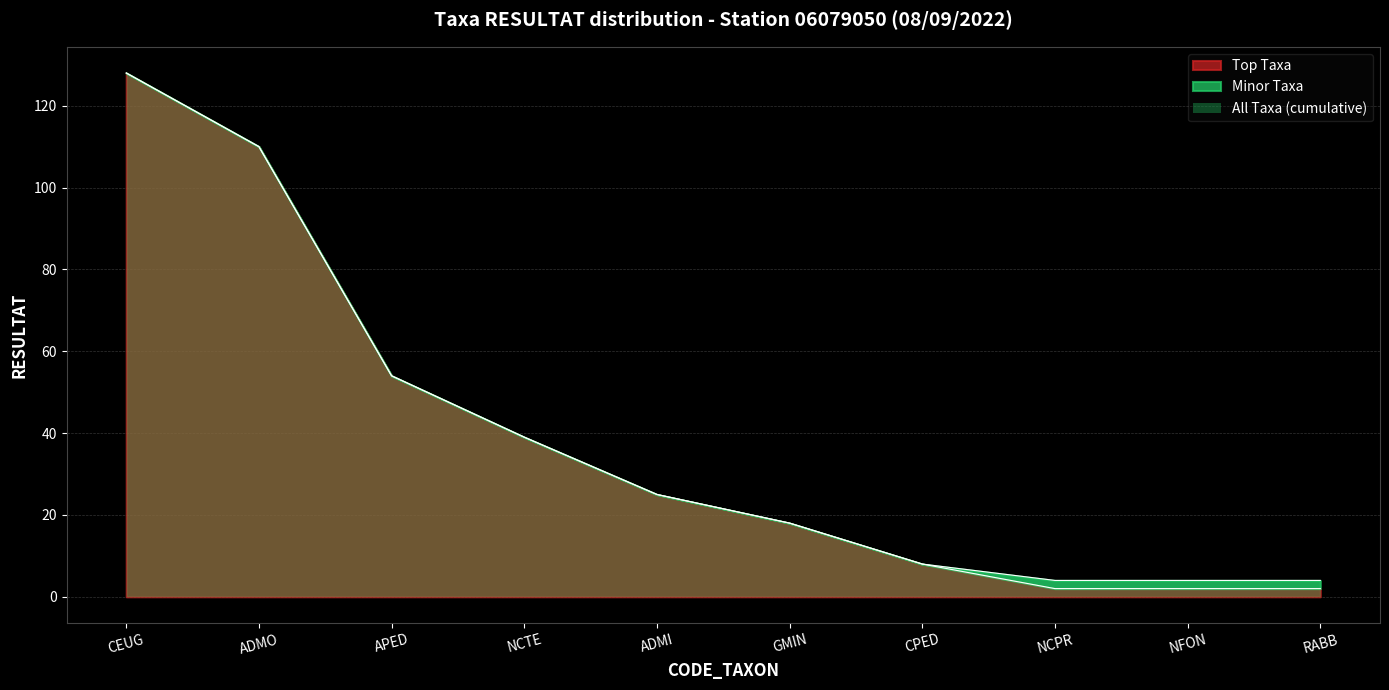

Approximately how many times larger is the value at NFON compared to RABB?

1.0